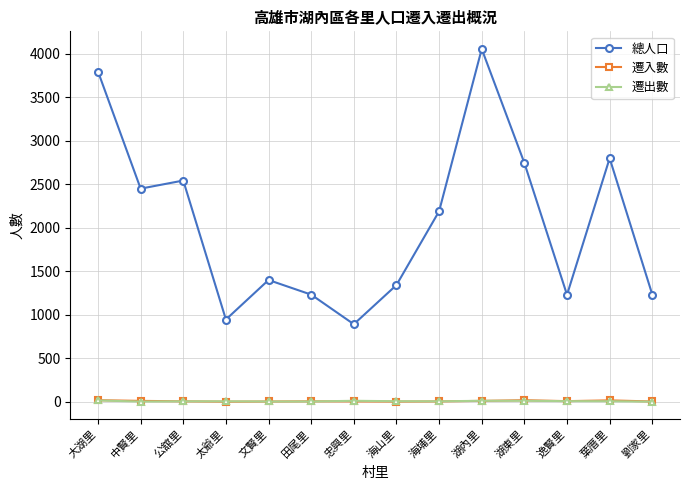

What is the label of the 2nd point from the left?

中賢里